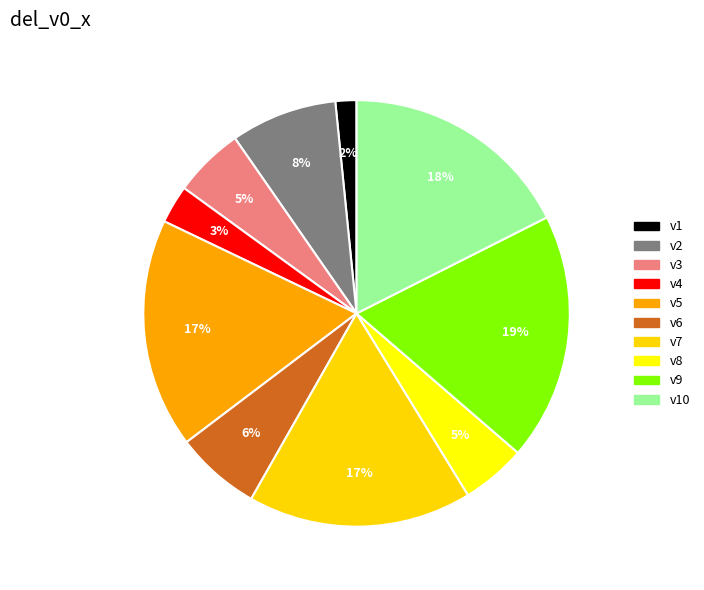

Is it true that v5 is 17% of the pie?

True